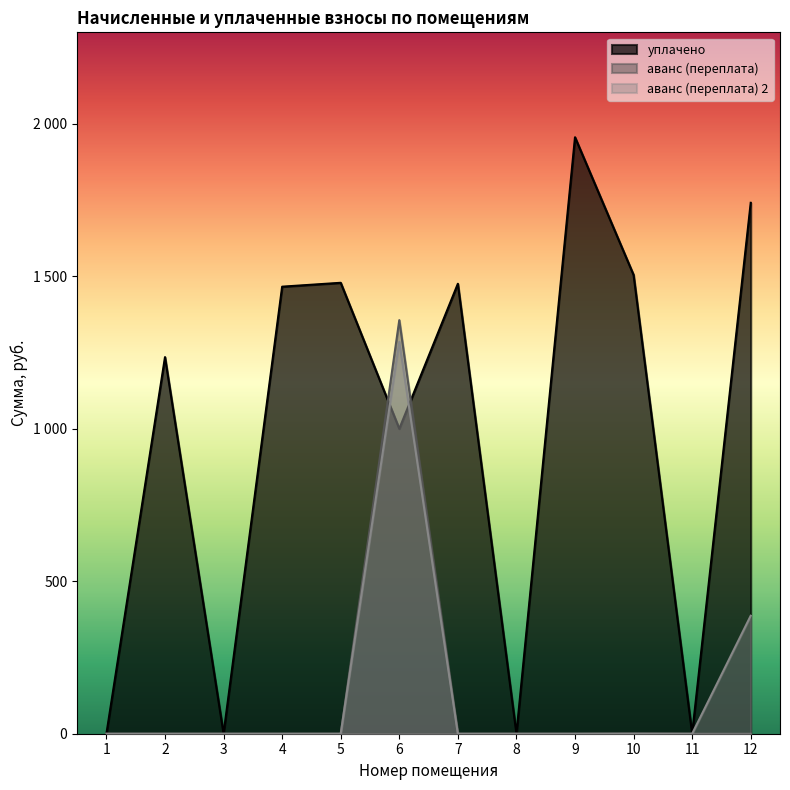

The value of аванс (переплата) 2 at 1 is 773.3. True or false?

False